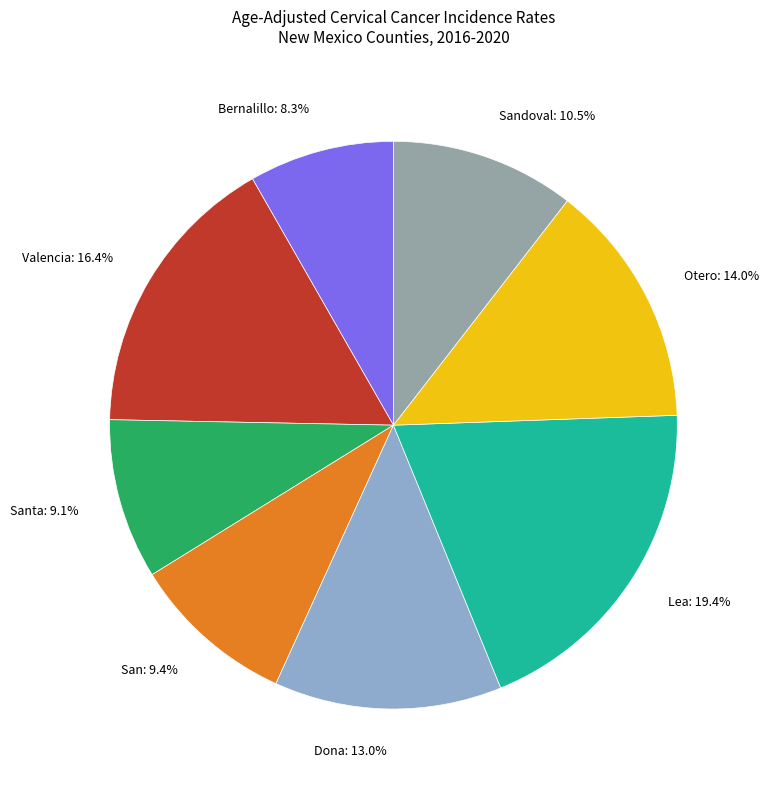

How many slices are in this pie chart?

8